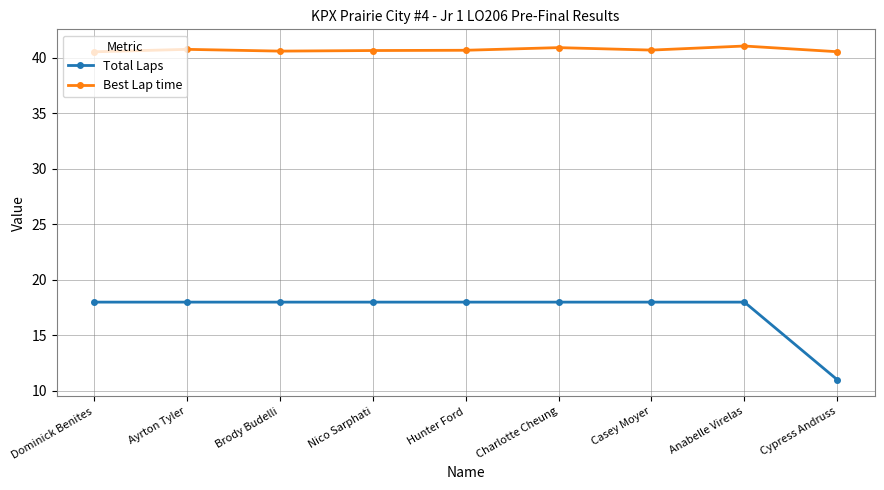

Between Hunter Ford and Cypress Andruss, which series saw the biggest shift?

Total Laps